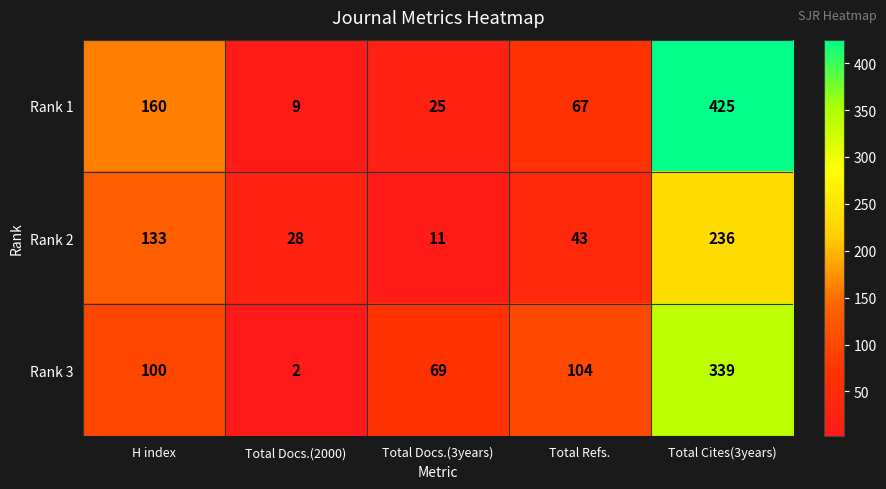

What is the highest value of the Rank 3 series?

339